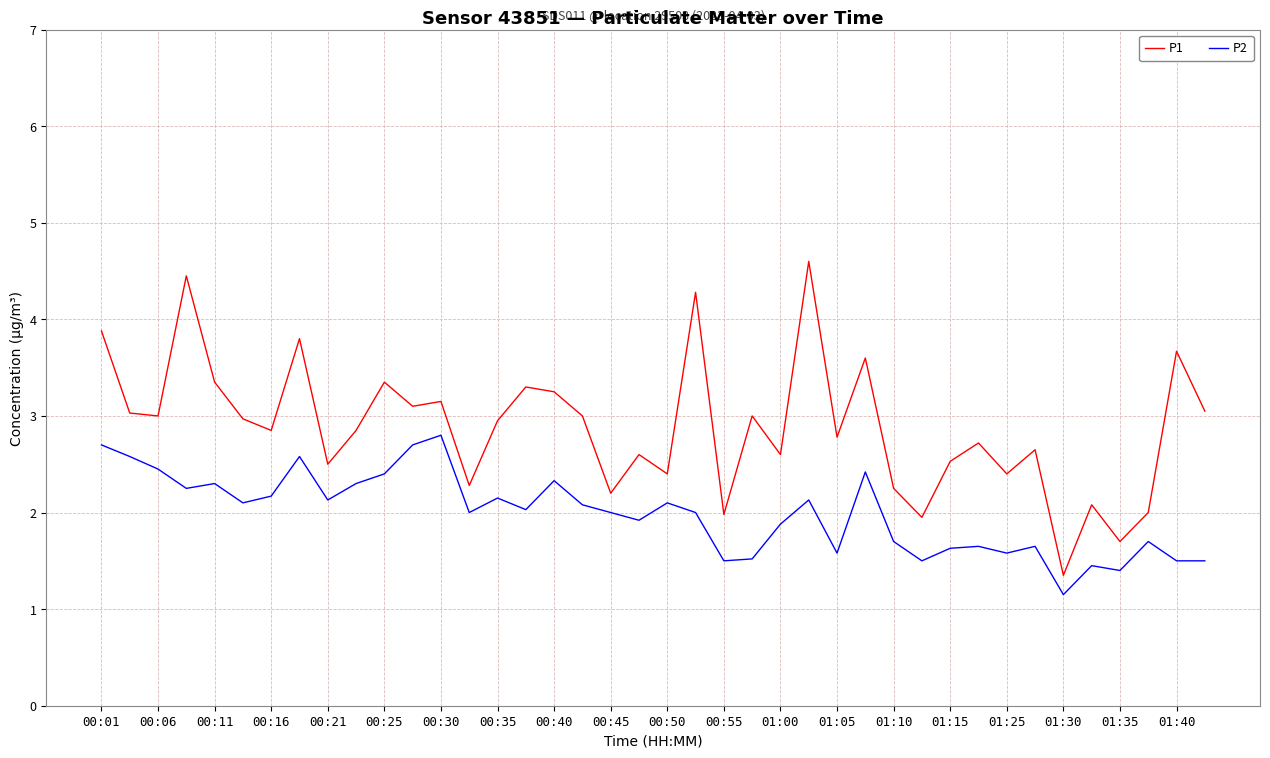

What is the difference between the second highest and minimum values in the P1 series?

3.1